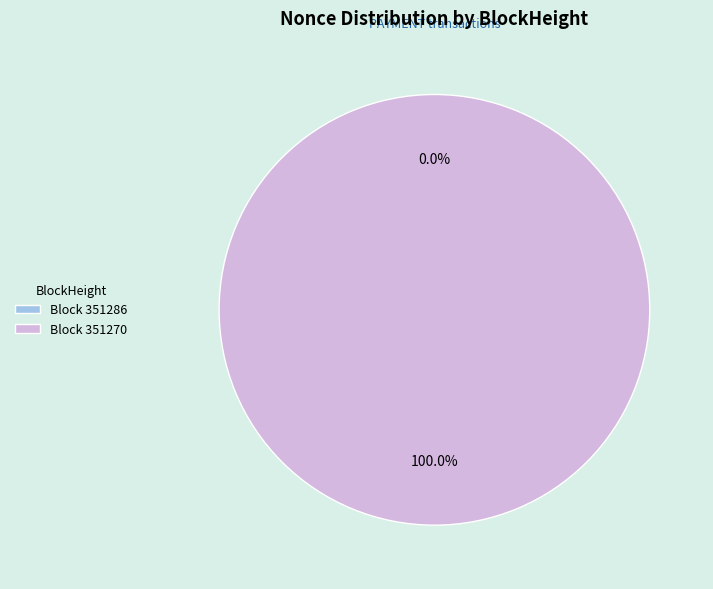

True or false: 351286 accounts for 0% of the total.

True